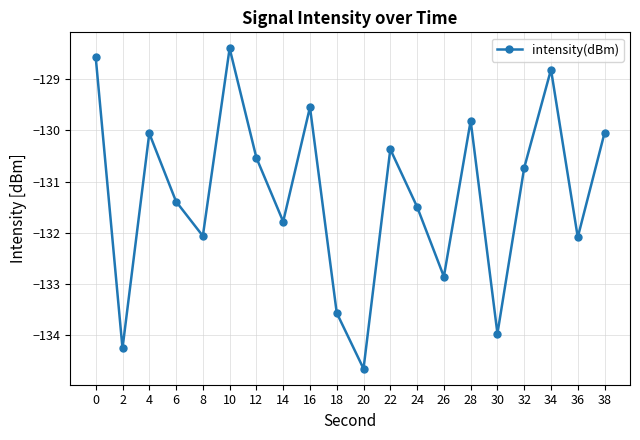

Where is the first local maximum?

4